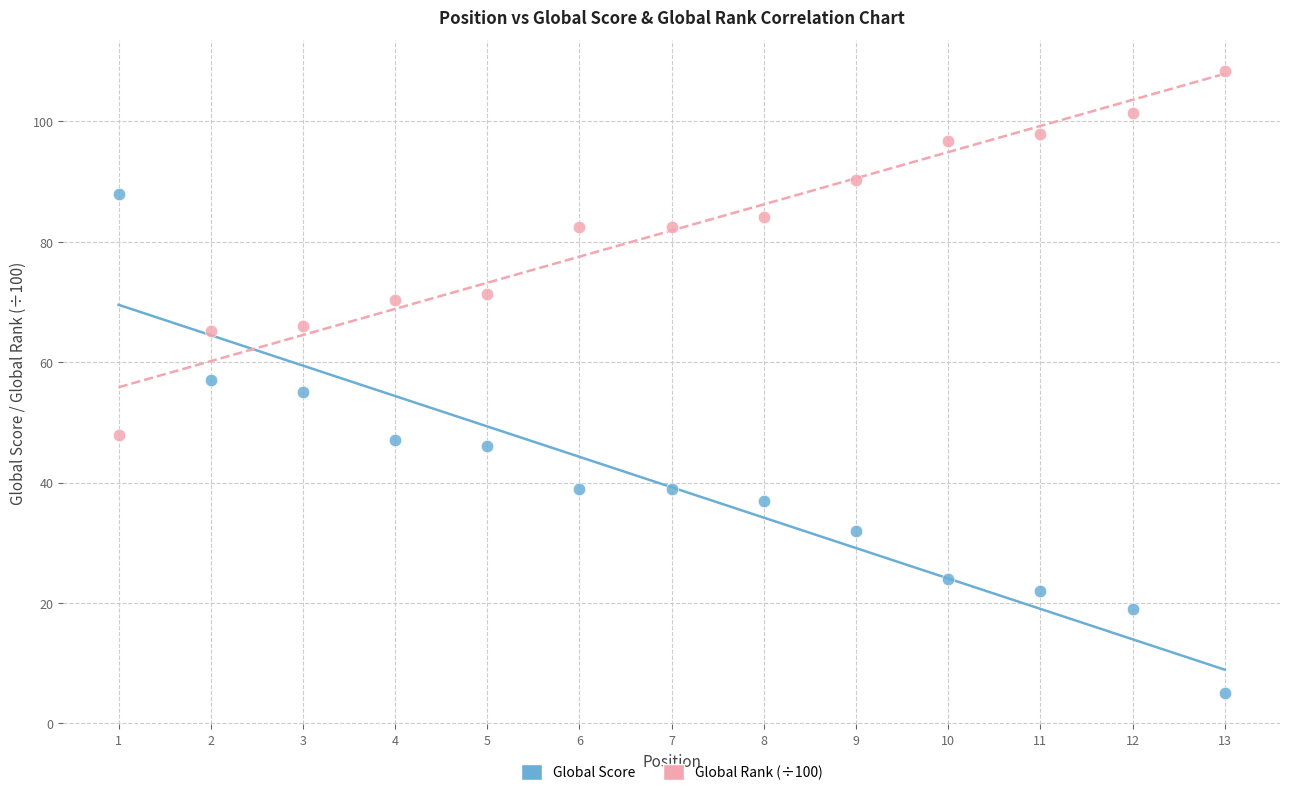

Across all data points, what is the range of X values (max minus min)?

12.0